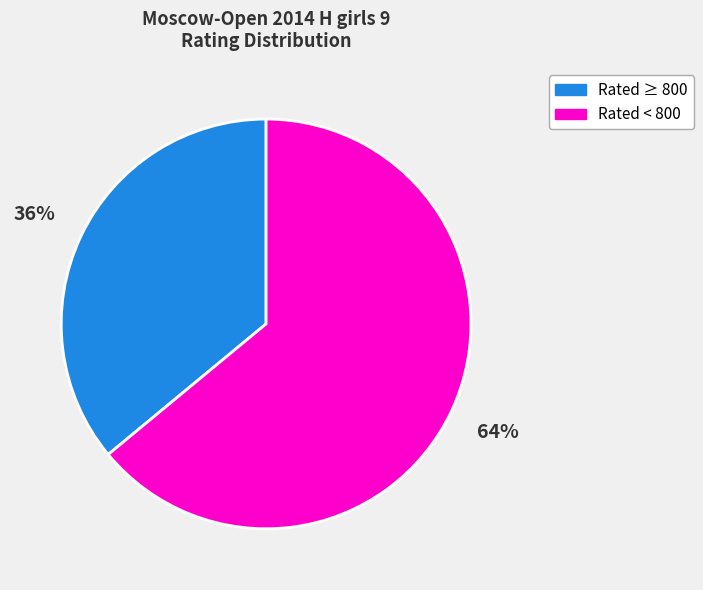

Is there any slice that represents more than half of the pie?

Yes